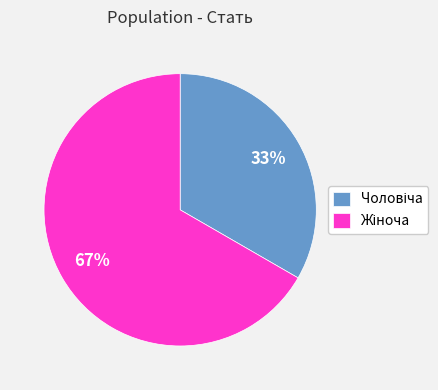

Is there any slice that represents more than half of the pie?

Yes